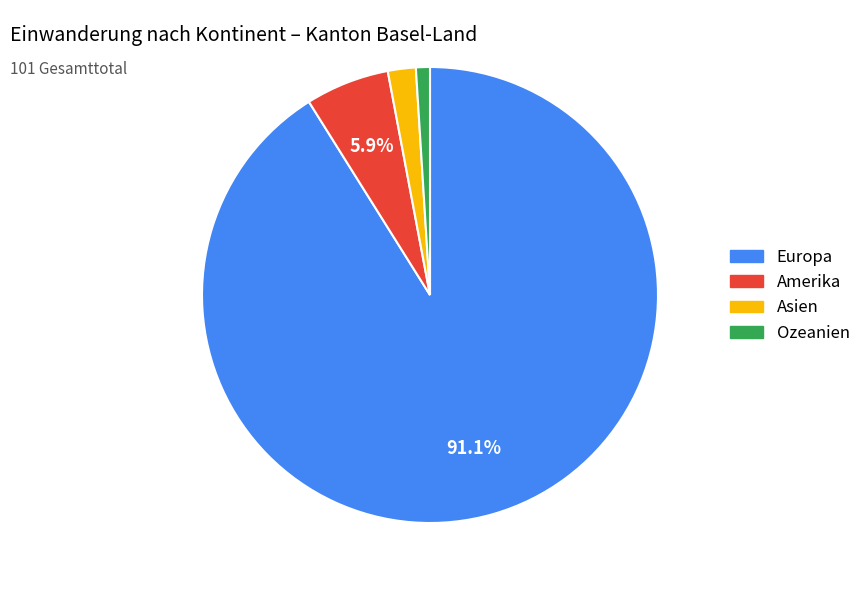

What is the majority slice?

Europa